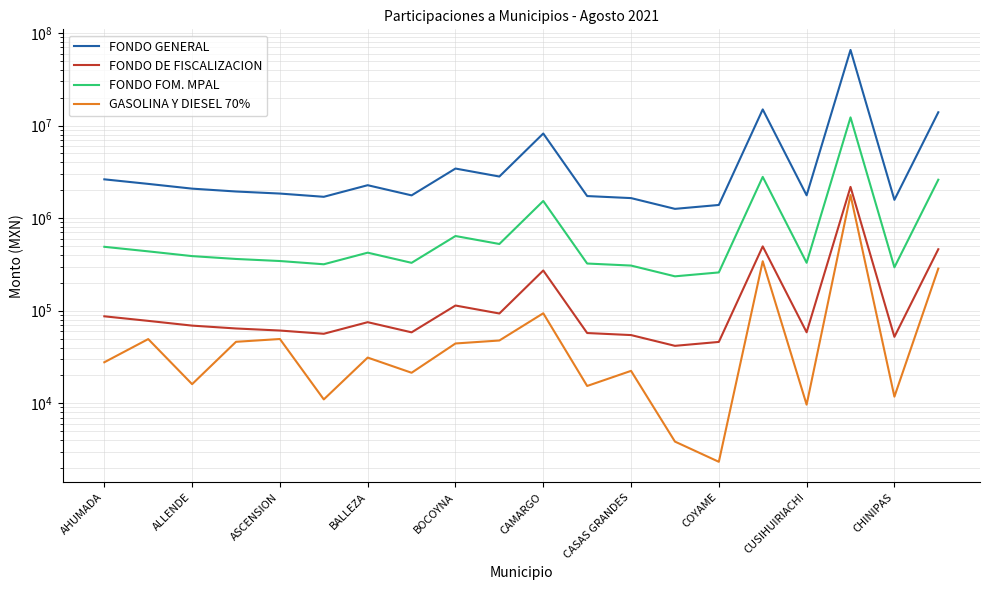

How many values in the FONDO FOM. MPAL series exceed 388671?

10